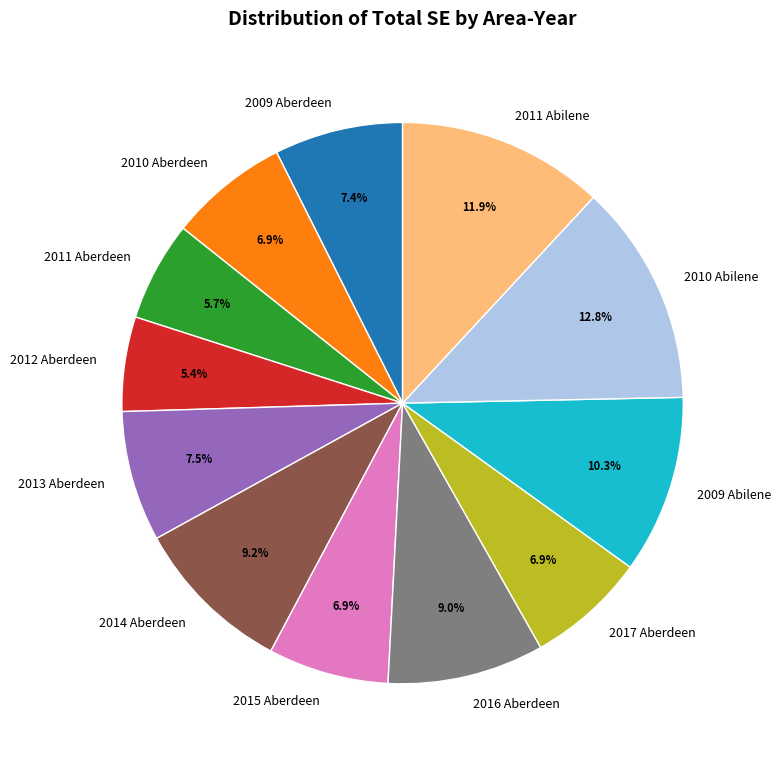

How much of the chart is everything except 2013 Aberdeen?

92.5%